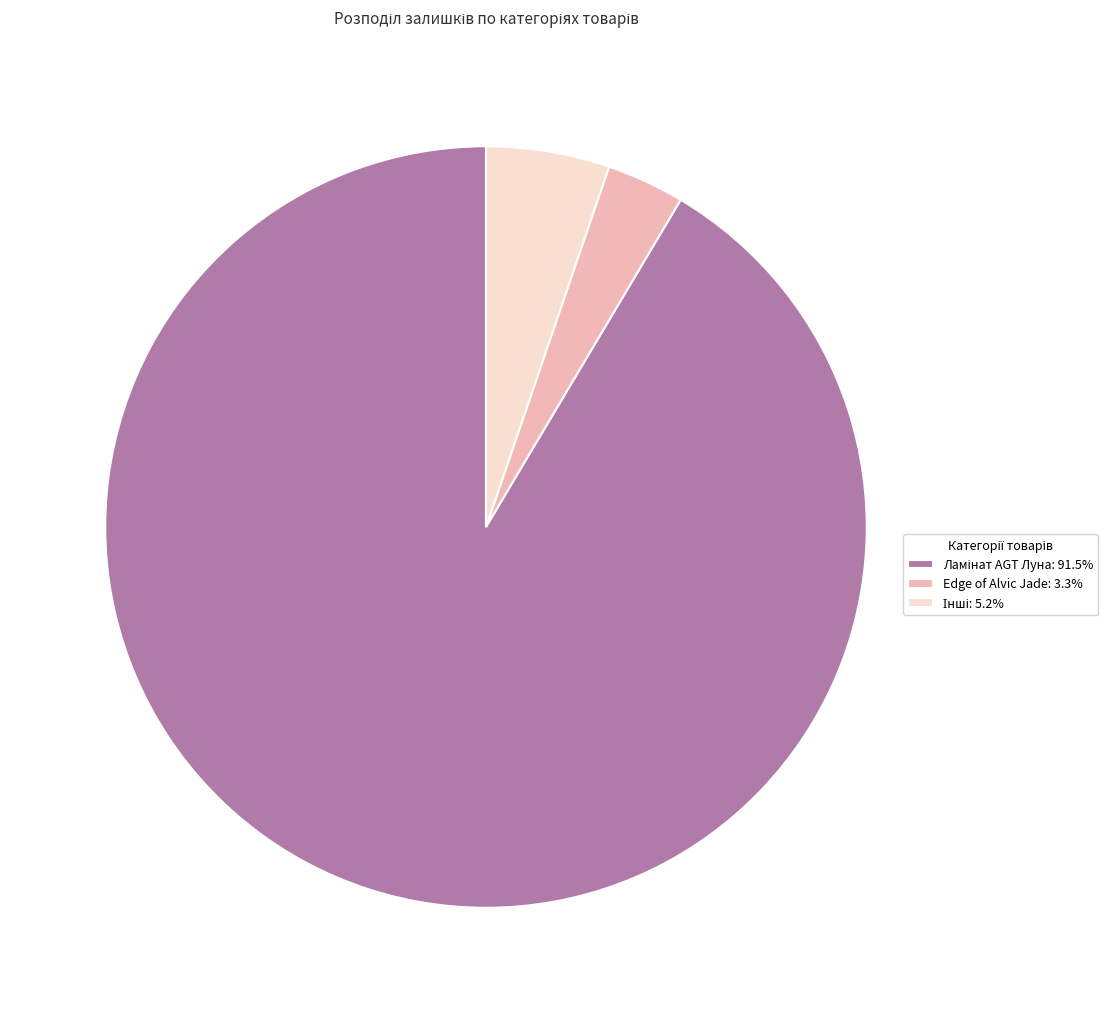

Does any single category account for the majority?

Yes